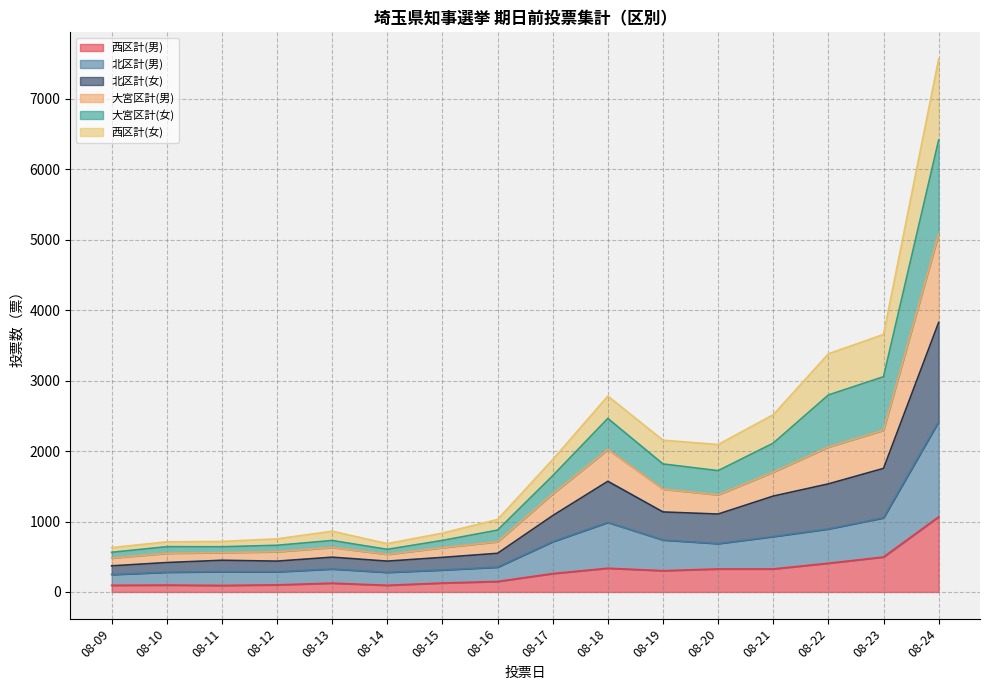

Does the chart display data point markers on the line(s)?

No